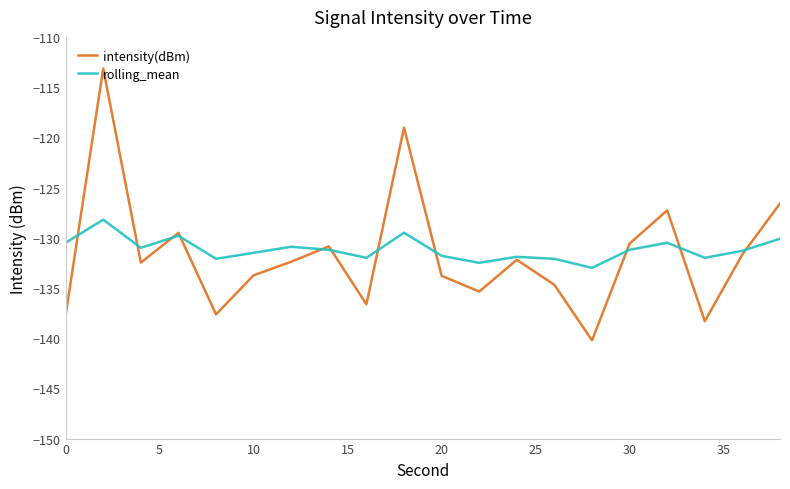

Which series has the widest spread of values?

intensity(dBm)